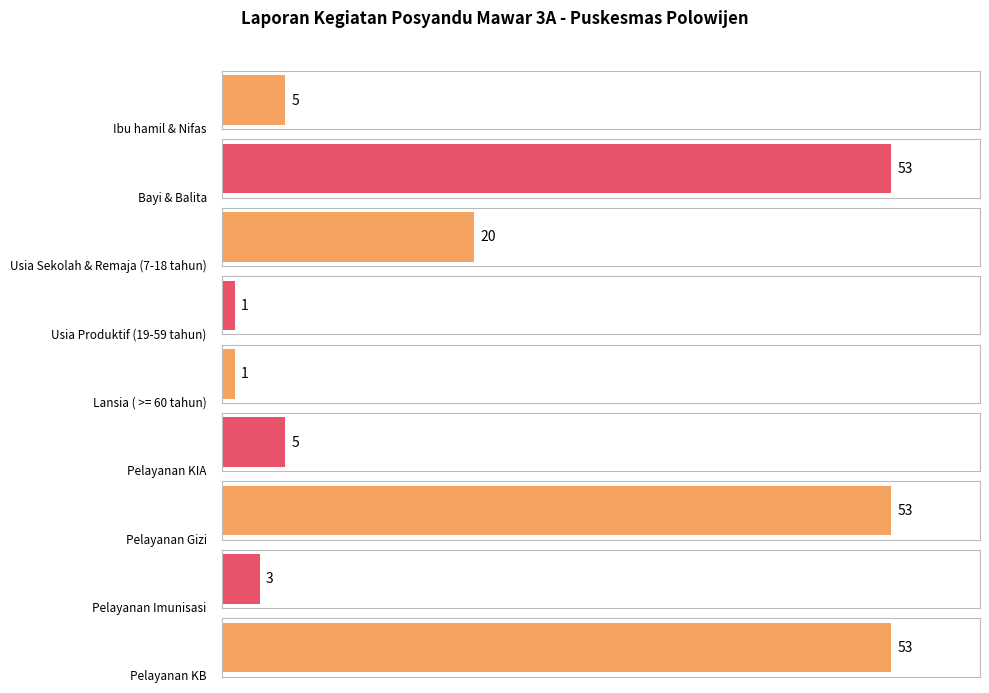

How many bars are there in total?

9